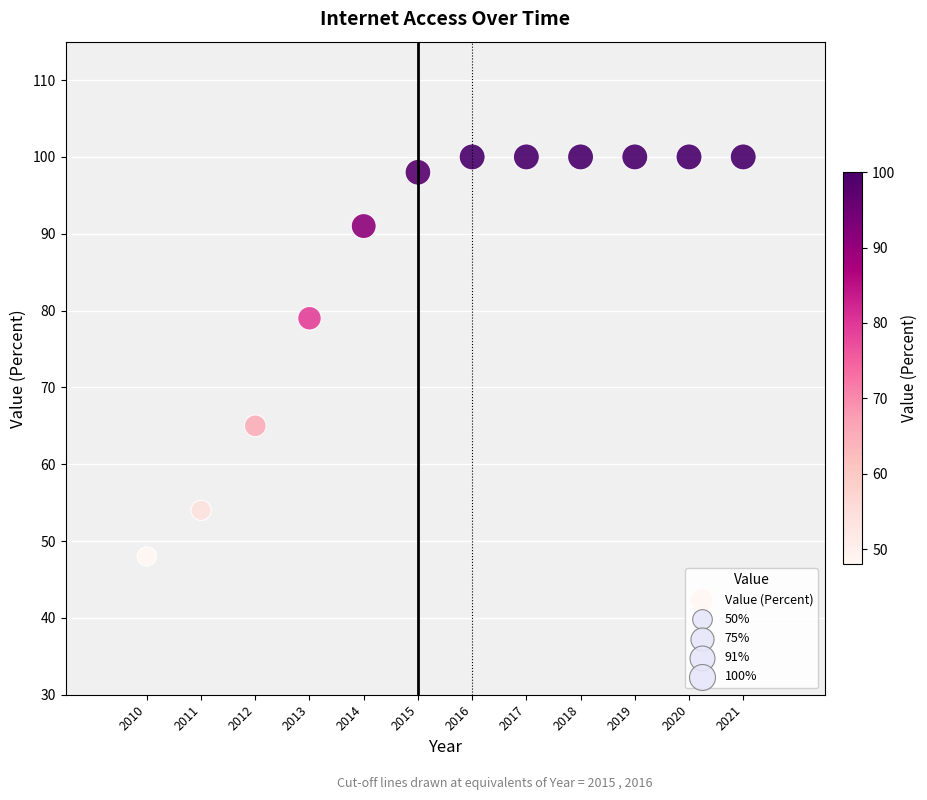

What is the range of X values (max minus min)?

11